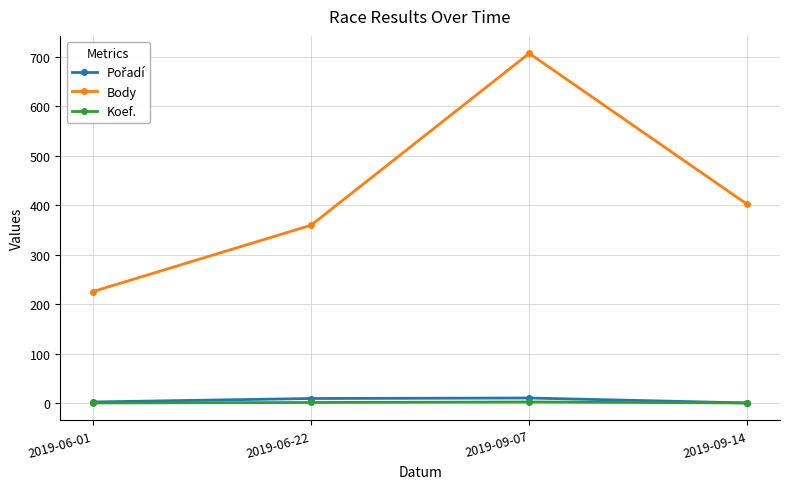

How many distinct data groups are displayed?

3